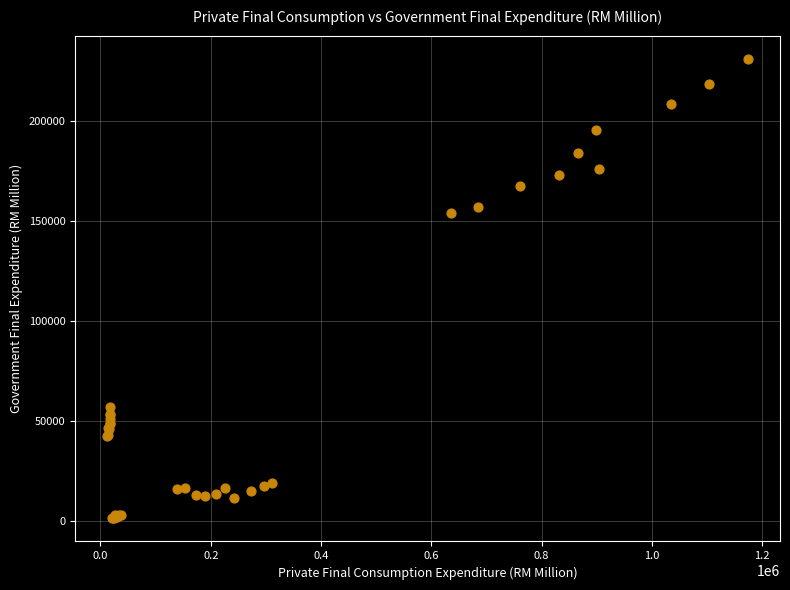

What Y value in the scatter plot is closest to 116319?

154021.1